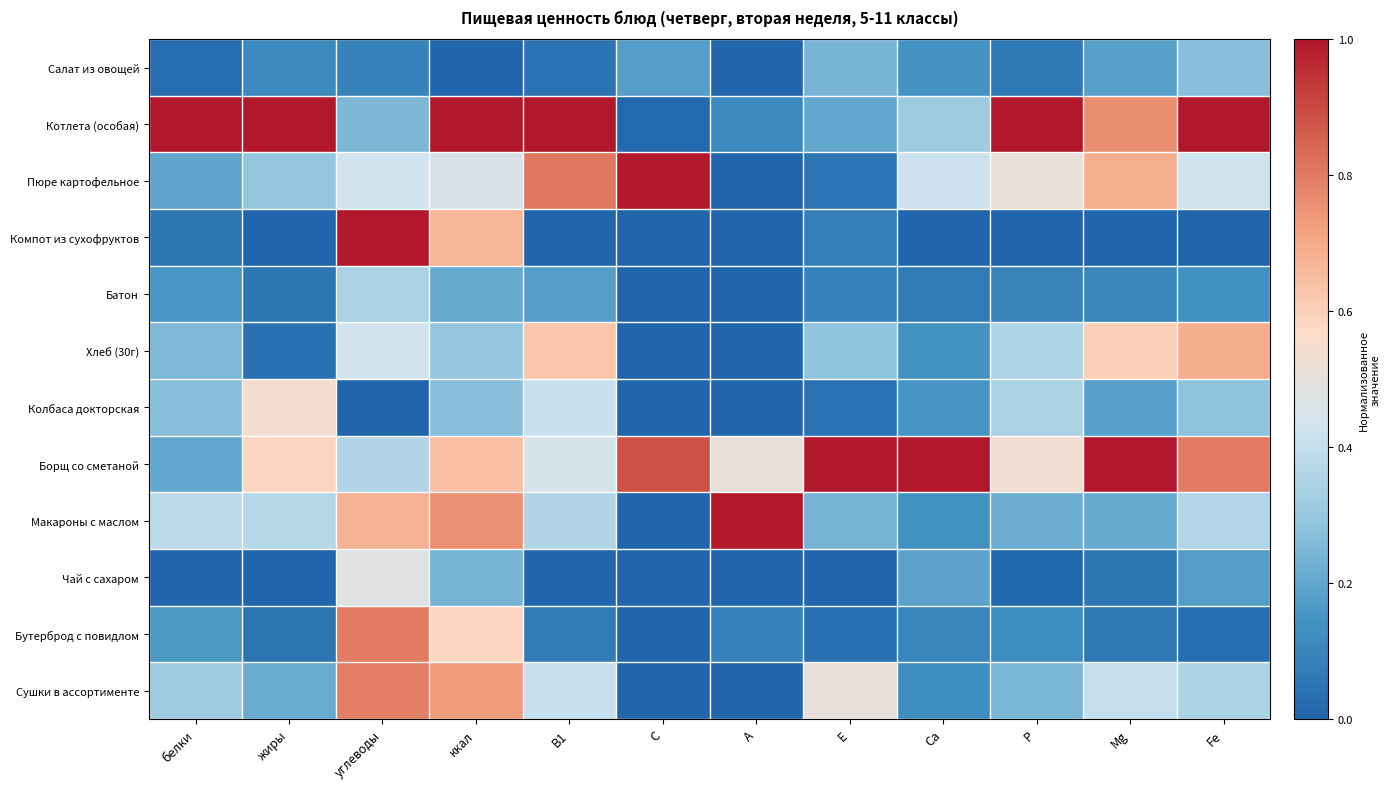

List the series in order of their peak value, lowest first.

Салат из овощей, Батон, Чай с сахаром, Колбаса докторская, Хлеб (30г), Сушки в ассортименте, Бутерброд с повидлом, Котлета (особая), Пюре картофельное, Компот из сухофруктов, Борщ со сметаной, Макароны с маслом